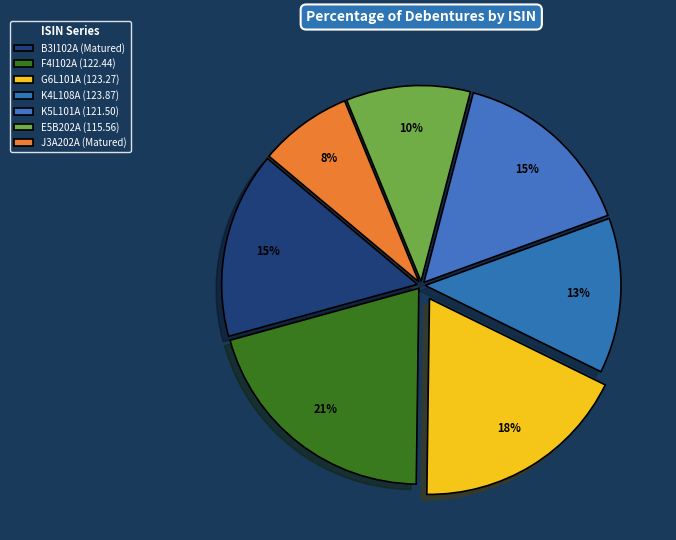

Count the number of slices in the pie.

7